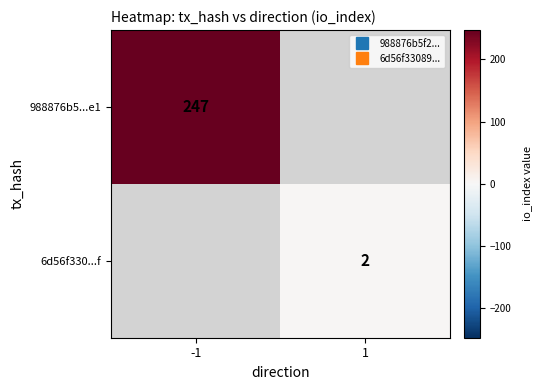

List the series in order of their overall mean, lowest first.

988876b5...e1, 6d56f330...f